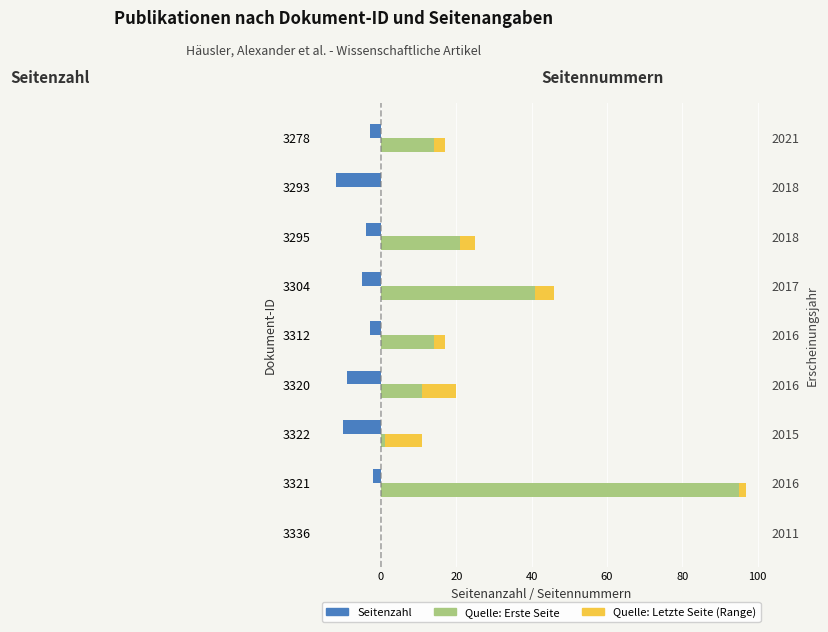

Is the value of Quelle:Letzte Seite (Range) at 3293 greater than the value of Quelle:Erste Seite at 3312?

No